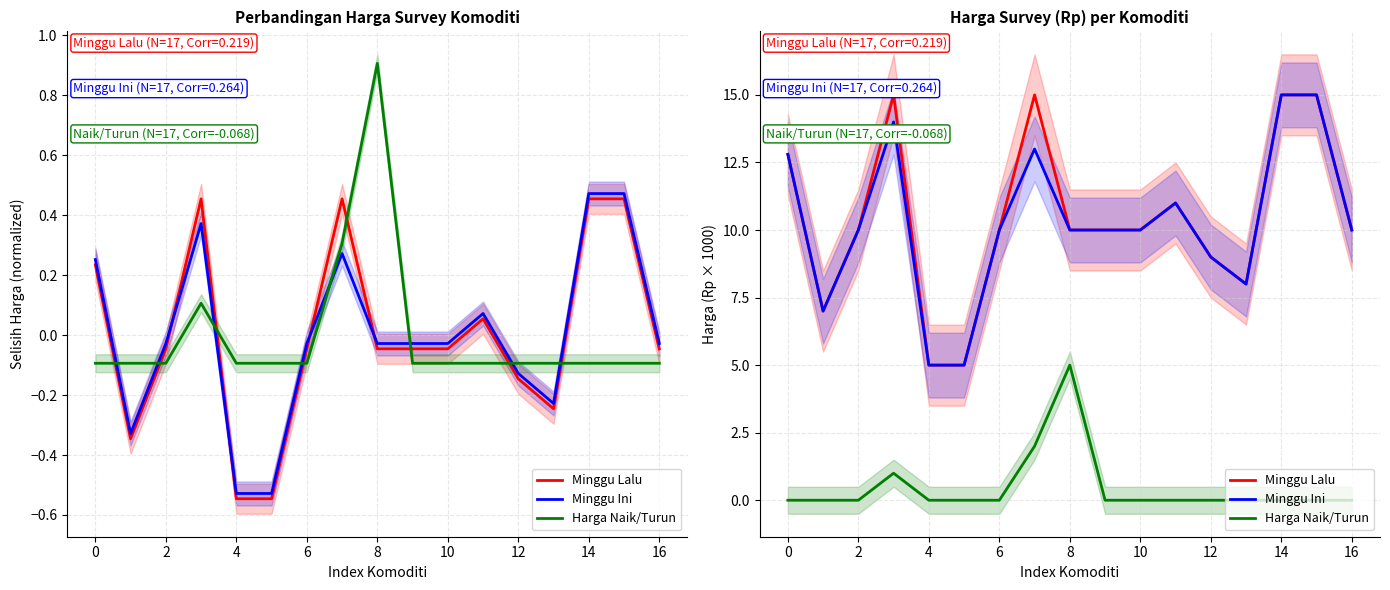

True or false: Minggu Ini and Minggu Lalu cross at least once.

False